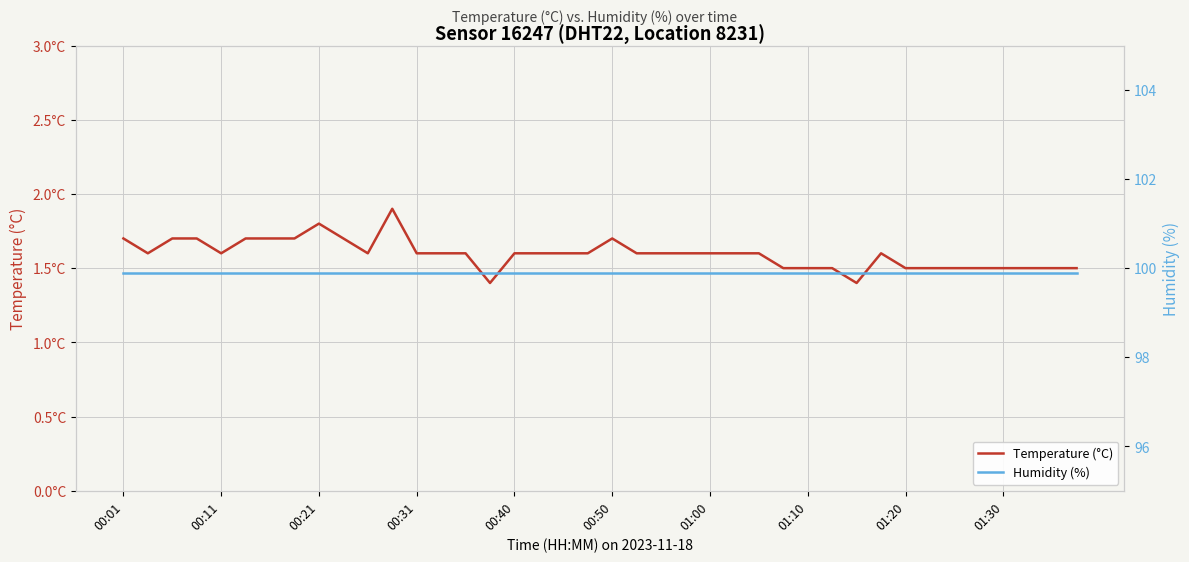

True or false: Humidity (%) has a value of 47.6 at 01:30.

False